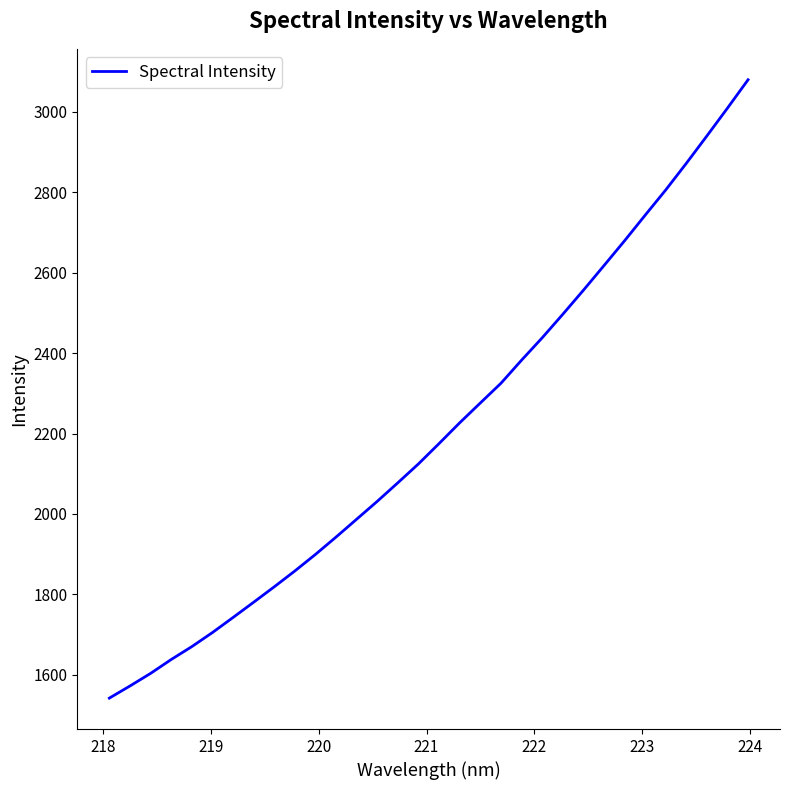

What is the difference between the maximum and minimum values?

1538.0